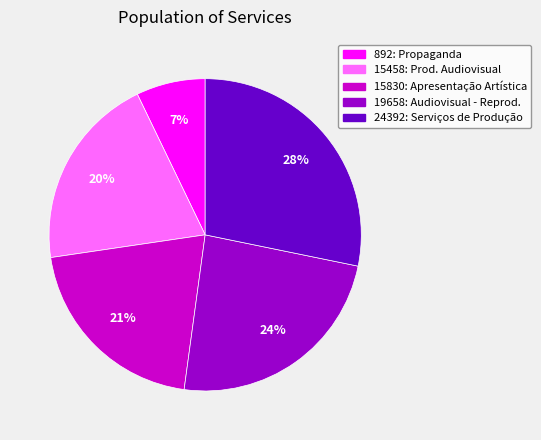

Count the number of slices in the pie.

5